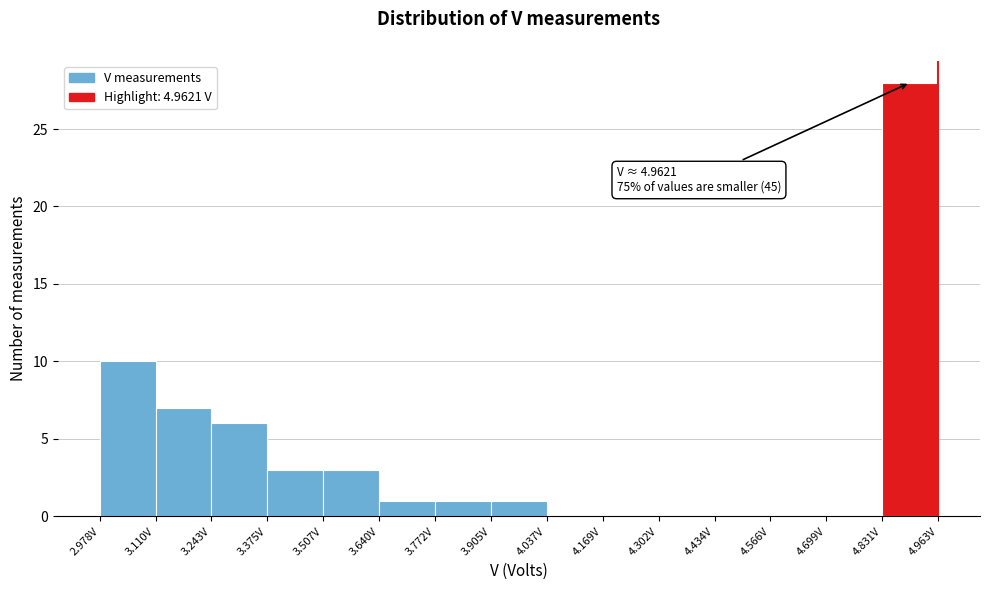

Which range on the x-axis has the tallest bar?

4.84 to 4.96